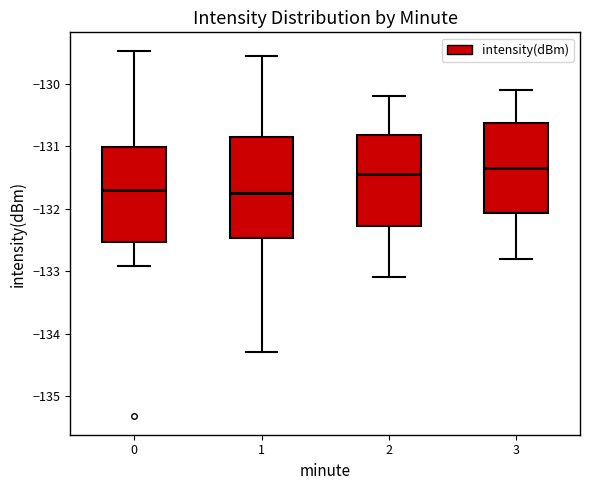

Where is the upper edge of the box at x = 3 on the y-axis? The values are not printed on the chart, so give them approximately, as read against the axis.

-130.6